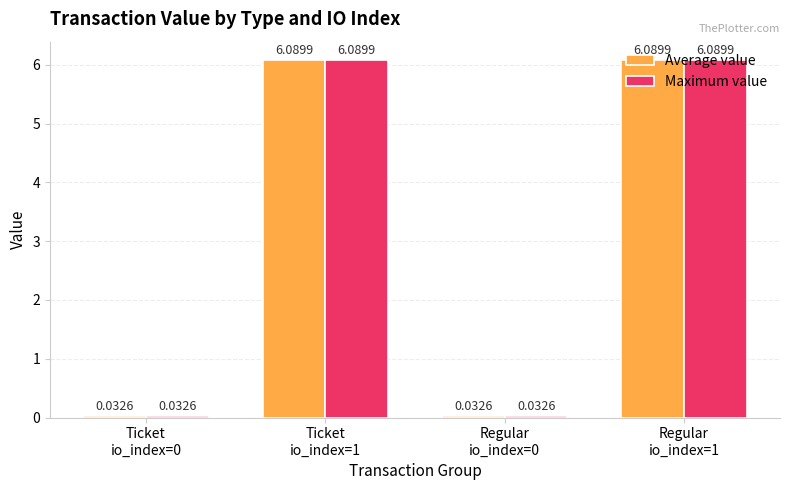

What is the sum of all Average value values?

12.2